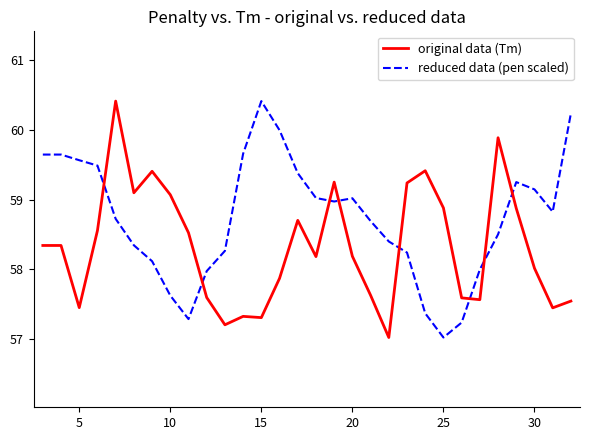

After their last crossing, which series has the higher values: reduced data (pen scaled) or original data (Tm)?

reduced data (pen scaled)